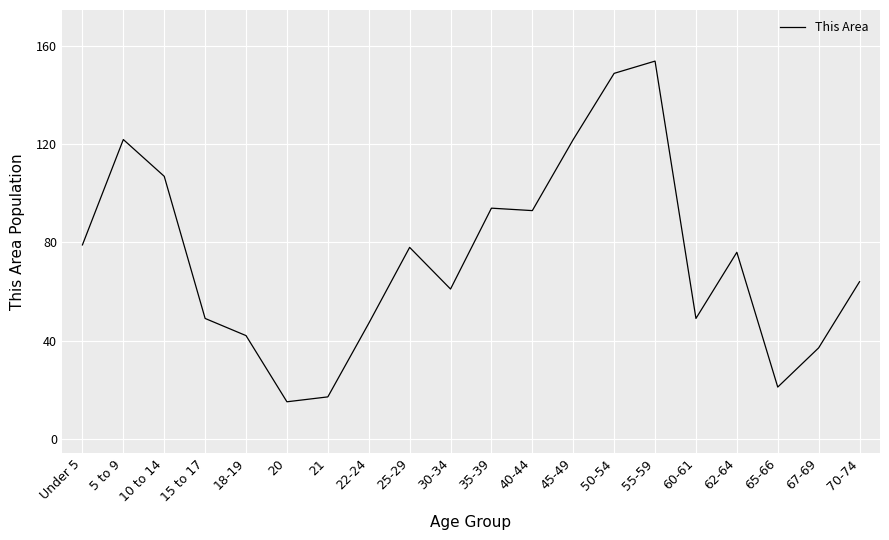

What is the difference between the maximum and minimum values?

139